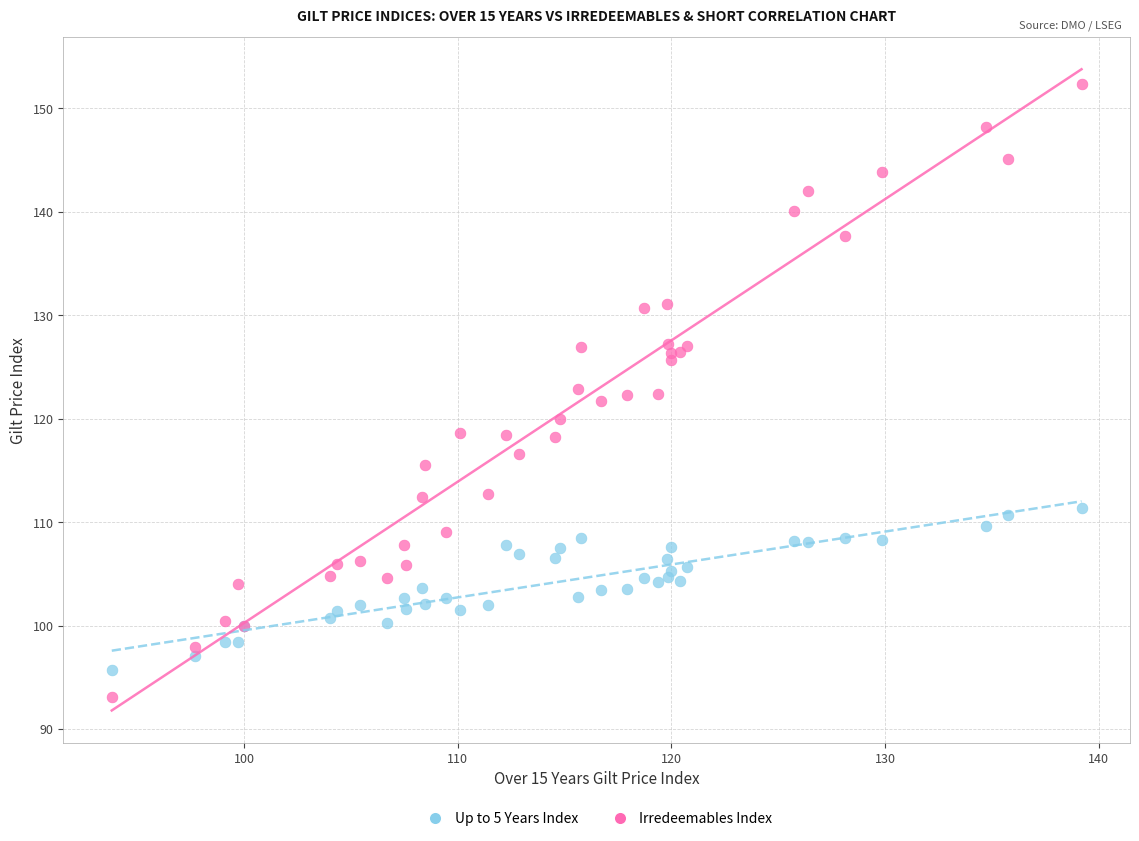

What is the X range (max minus min) for the scatter plot?

45.4